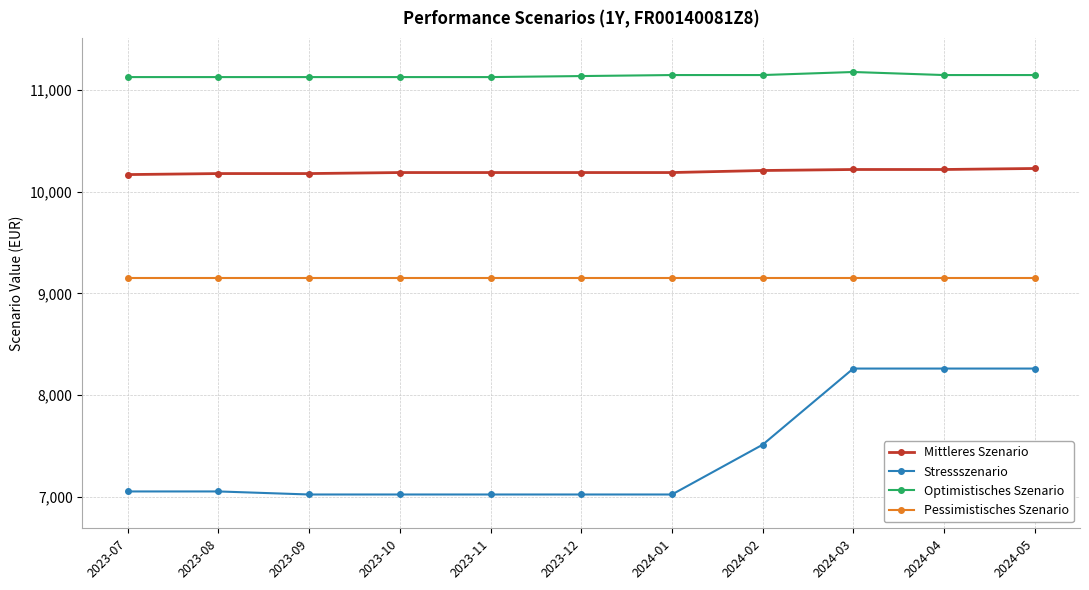

List the series in order of their peak value, lowest first.

Stressszenario, Pessimistisches Szenario, Mittleres Szenario, Optimistisches Szenario